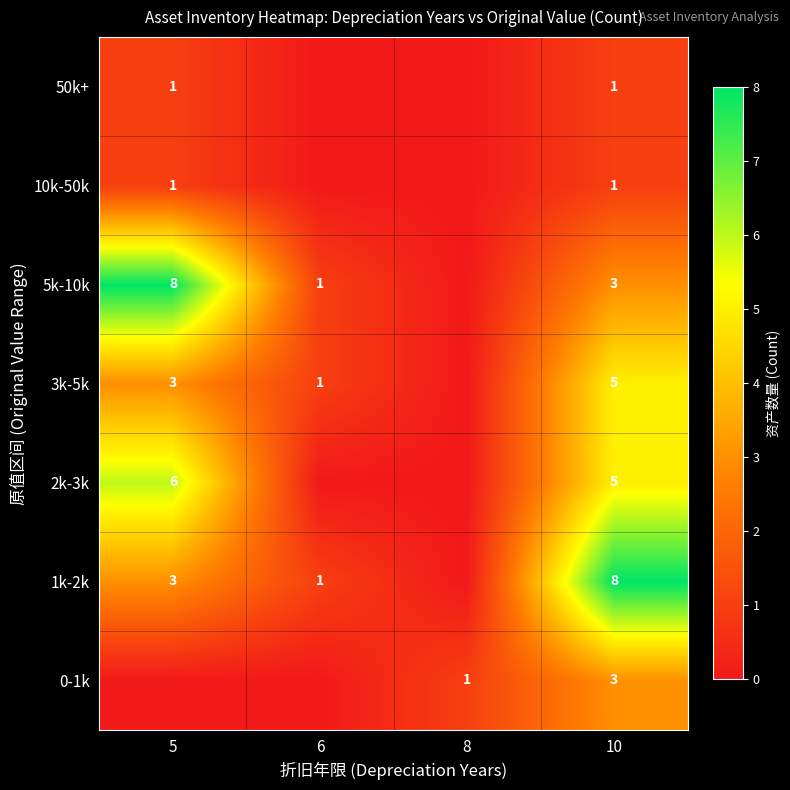

Is the value of 5k-10k at 10 greater than the value of 50k+ at 5?

Yes